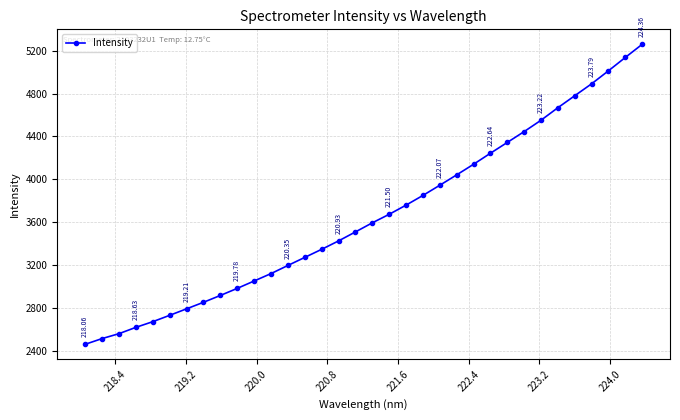

How many lines are shown in the chart?

1